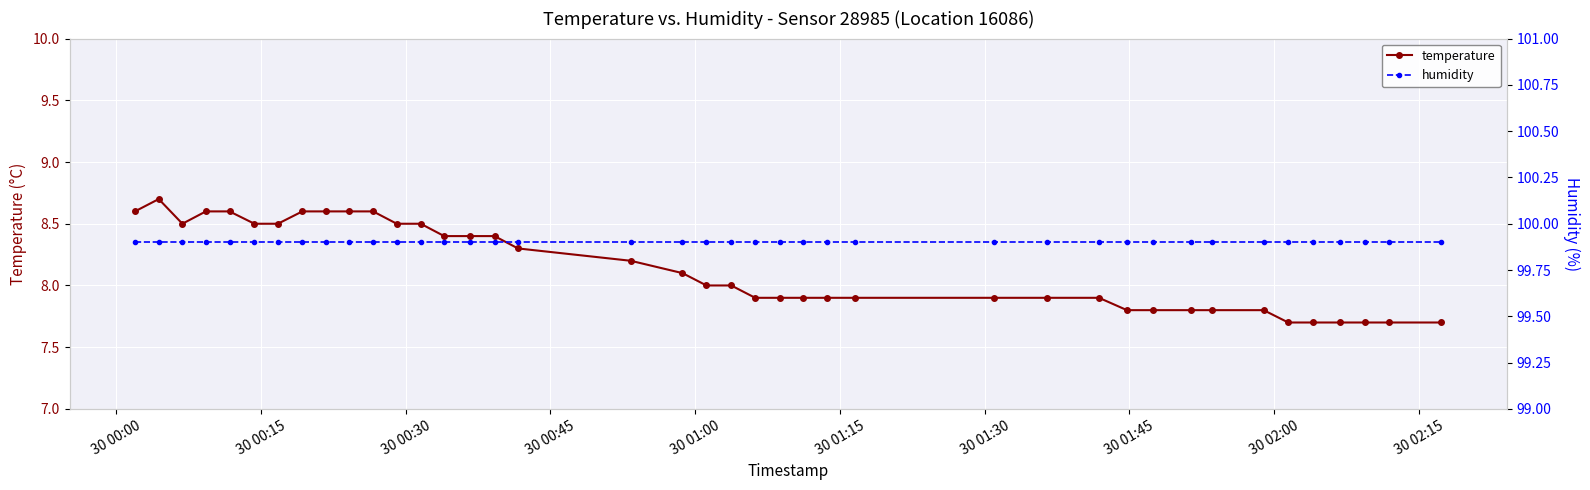

What is the minimum value for temperature?

7.7